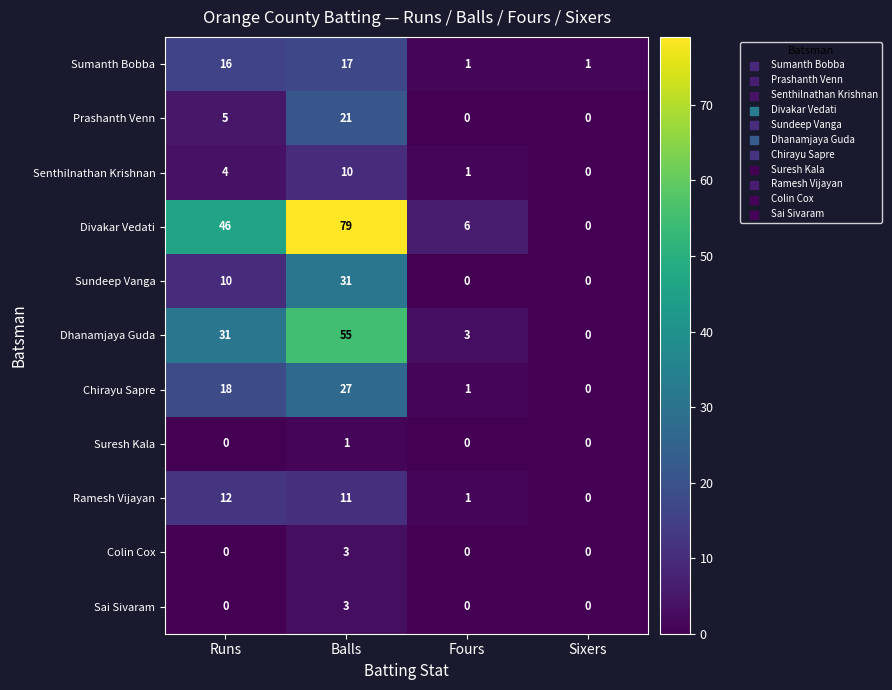

Which series has the largest total across all categories?

Divakar Vedati